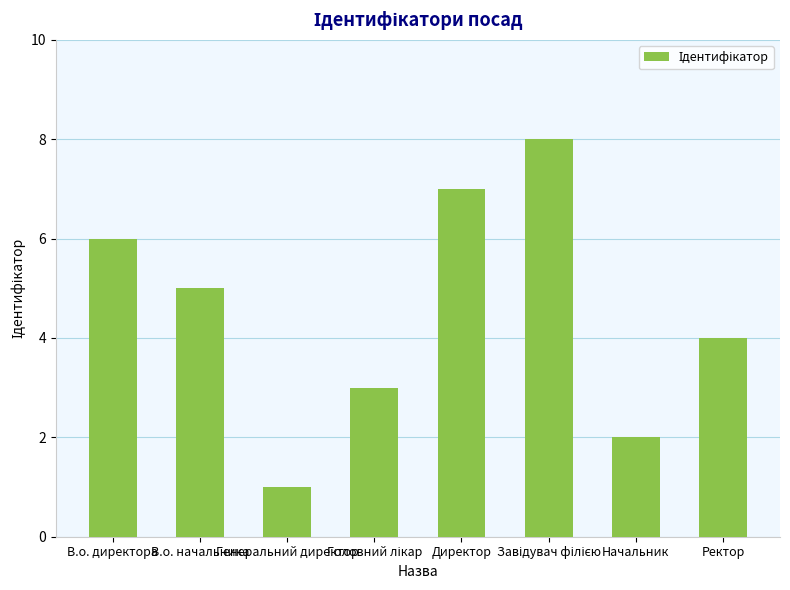

Which has a higher value, Начальник or Генеральний директор?

Начальник